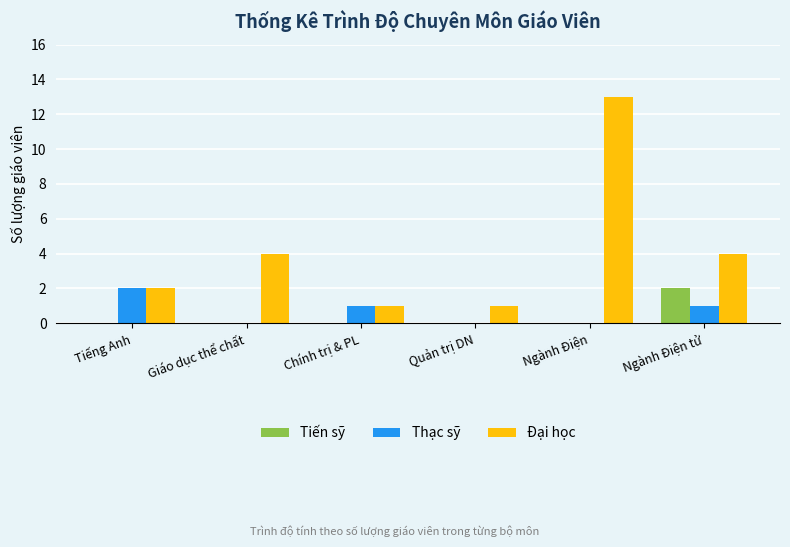

Which series changed the most between Quản trị DN and Ngành Điện tử?

Đại học